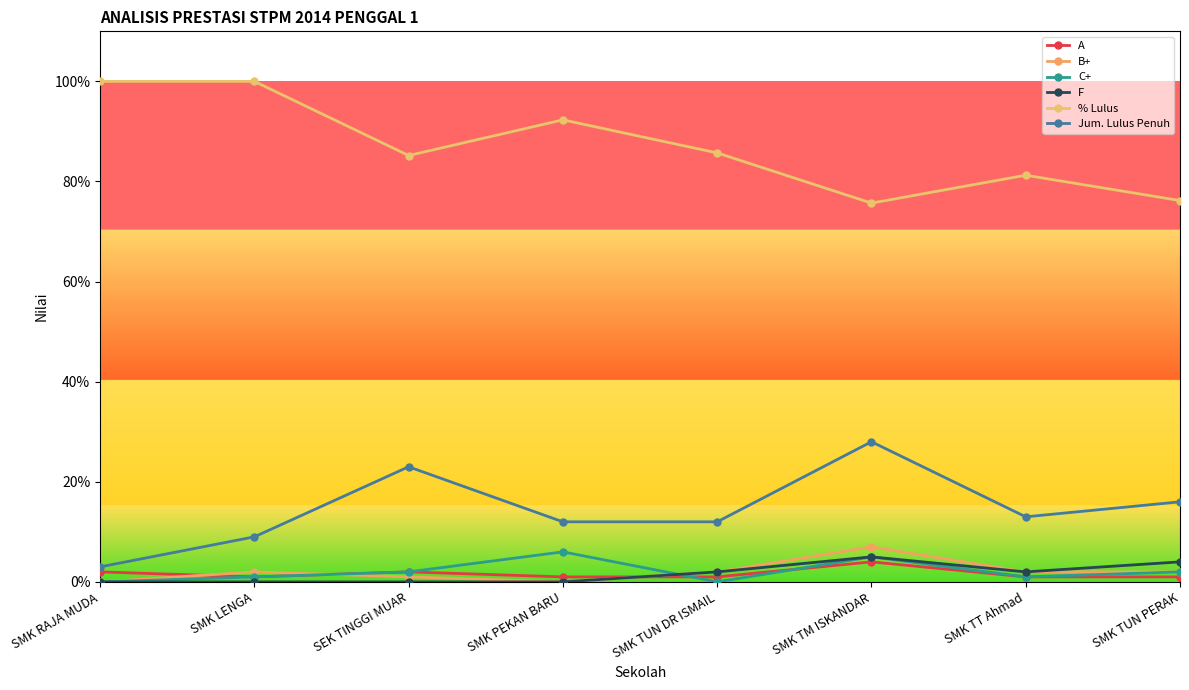

At how many categories does at least one series exceed 57?

8